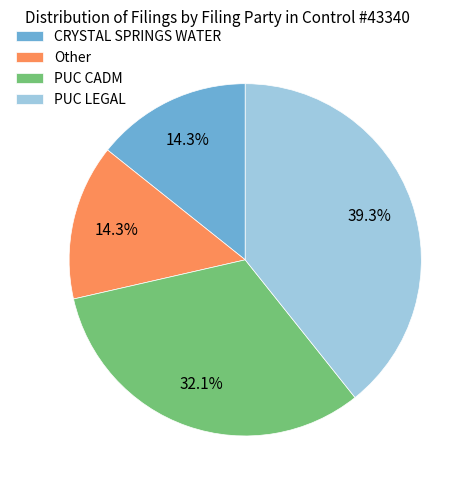

Which has a higher value, PUC LEGAL or PUC CADM?

PUC LEGAL